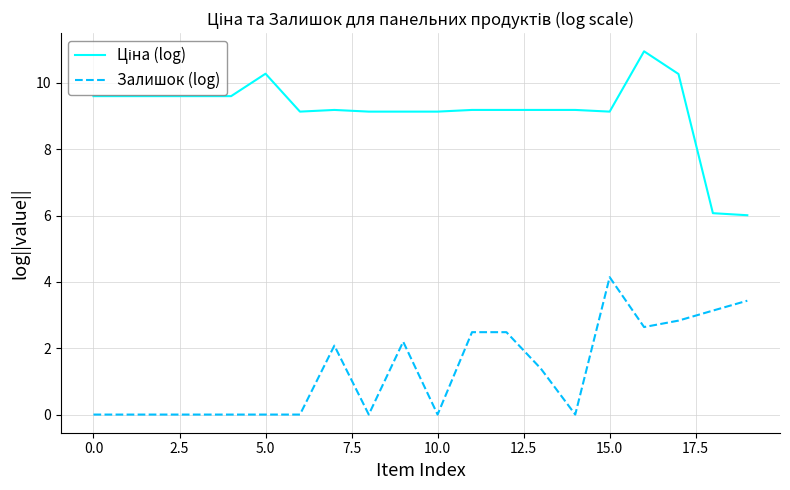

What is the greatest value displayed?

11.0